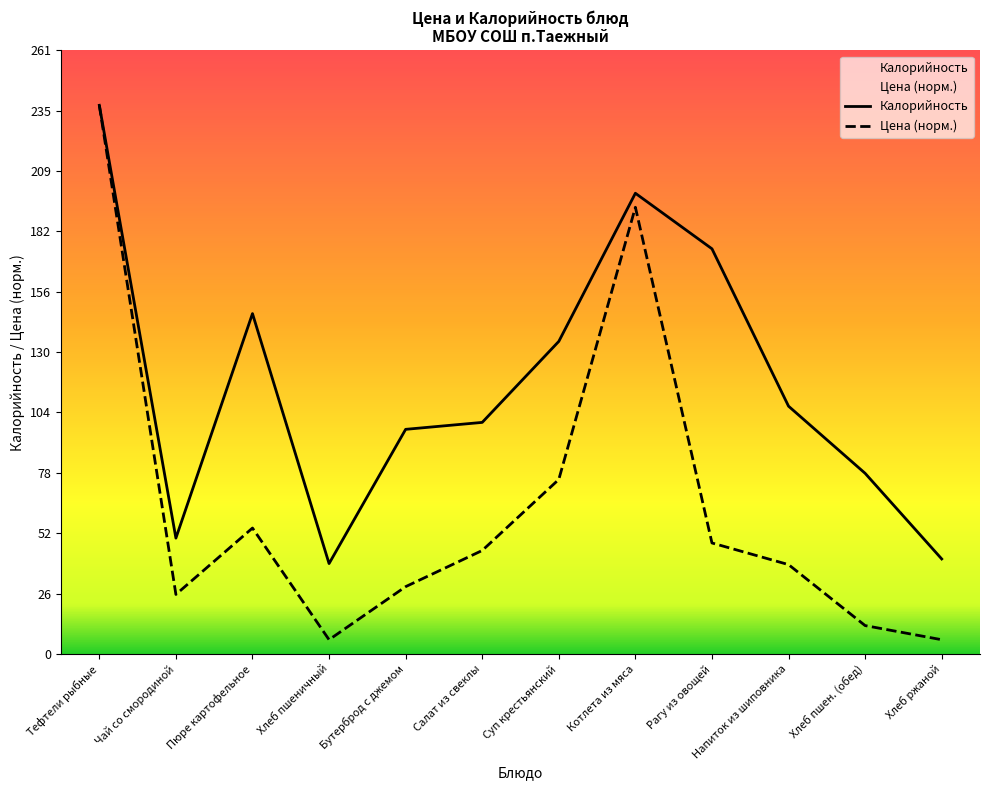

At which category is the sum across all series the highest?

Тефтели рыбные